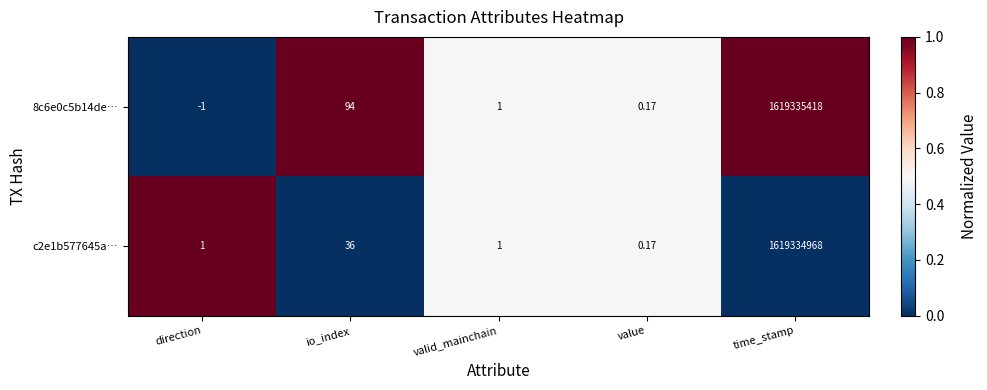

At which label does c2e1b577645a… reach its minimum?

value